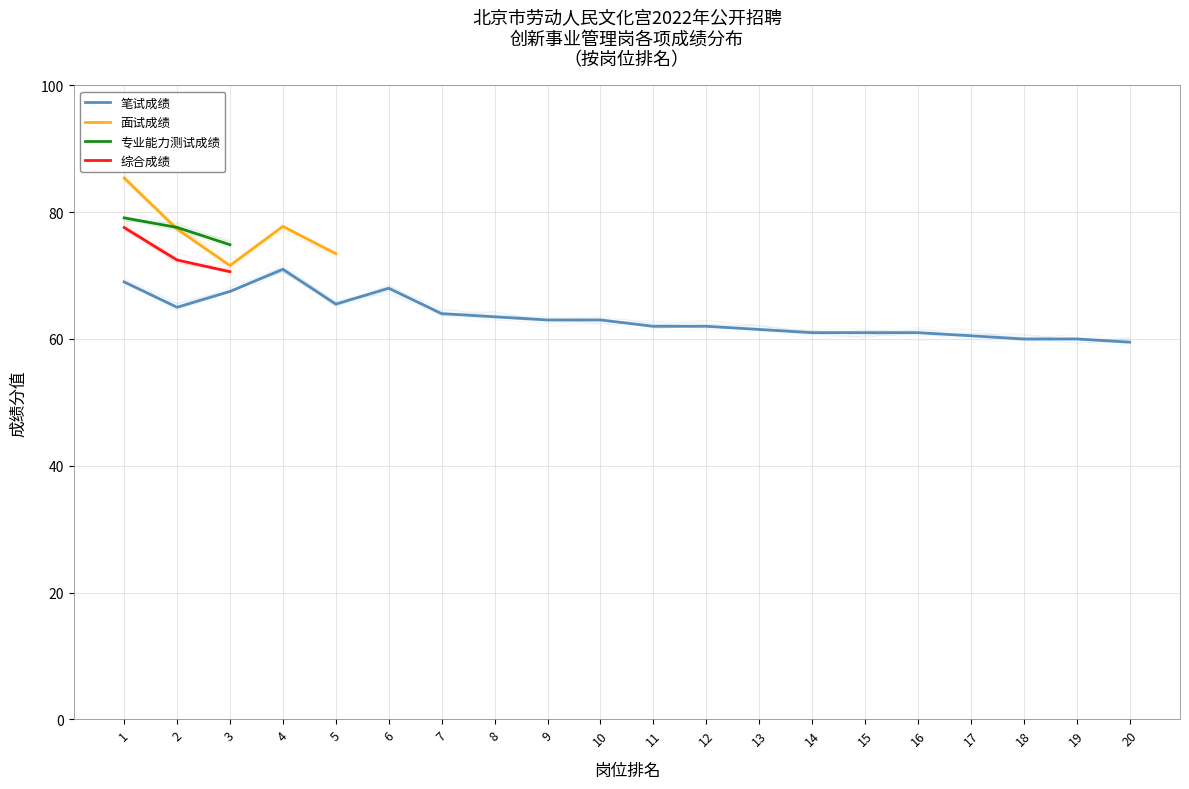

What is the average value of the 笔试成绩 series?

63.4